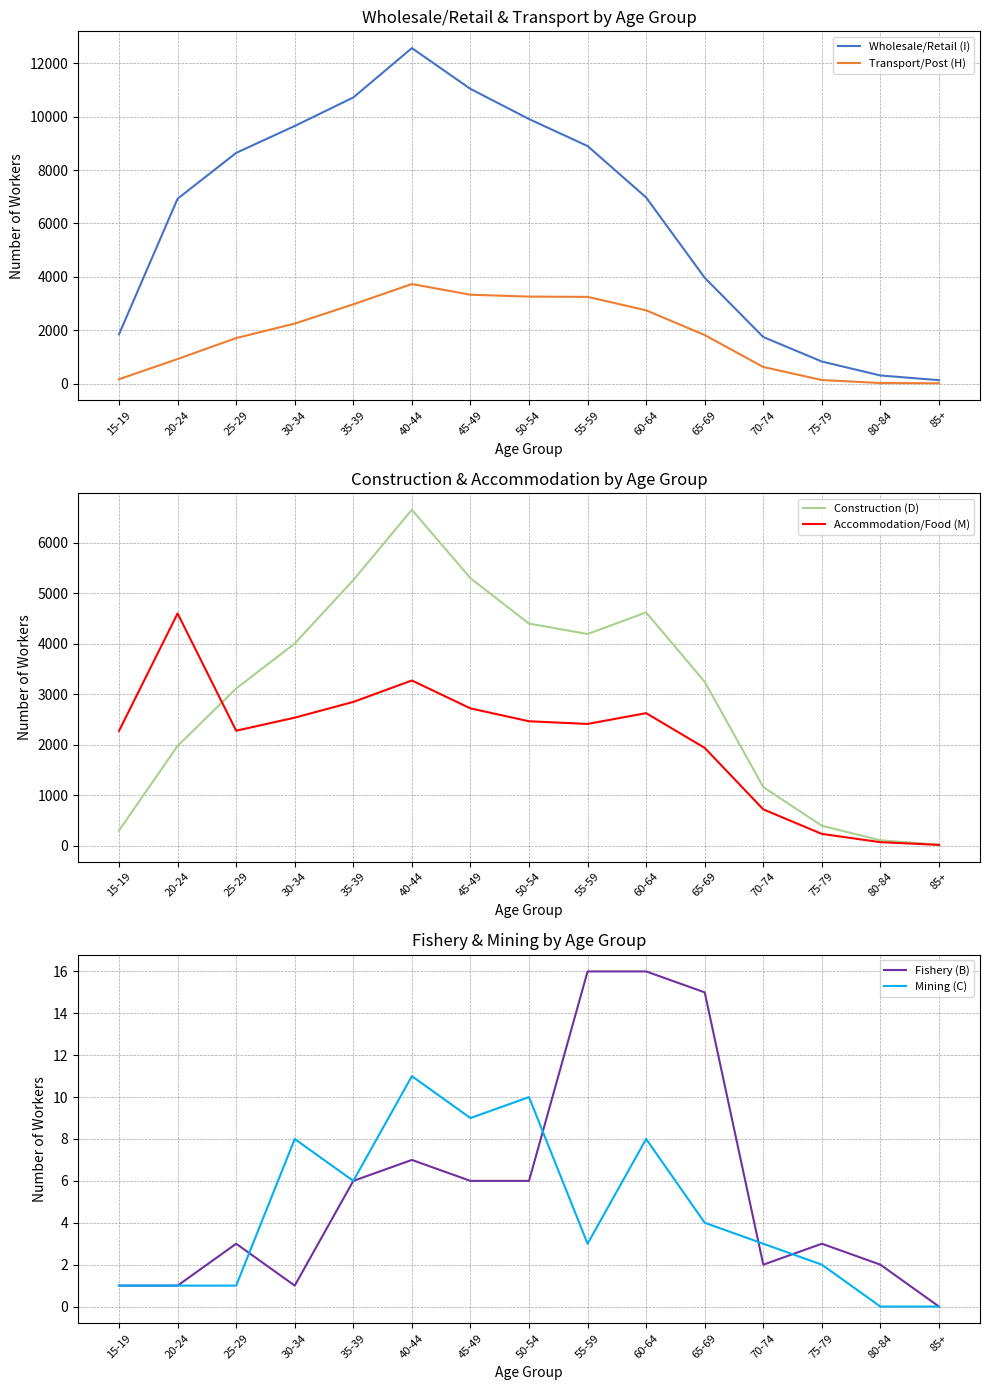

At which category does Construction (D) reach its first local valley?

55-59